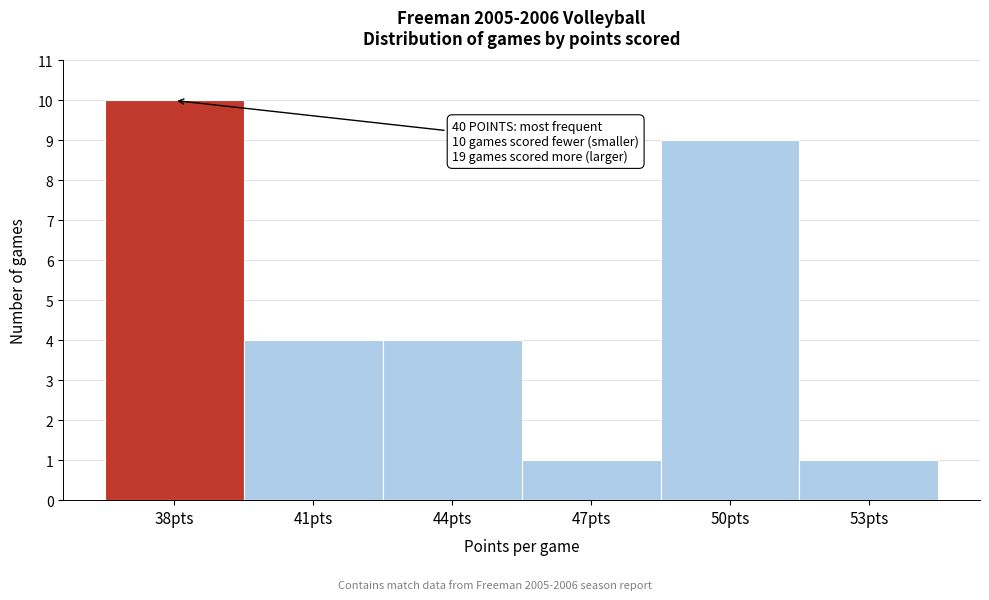

Reading right to left, what are all the values shown in this chart?

1	9	1	4	4	10